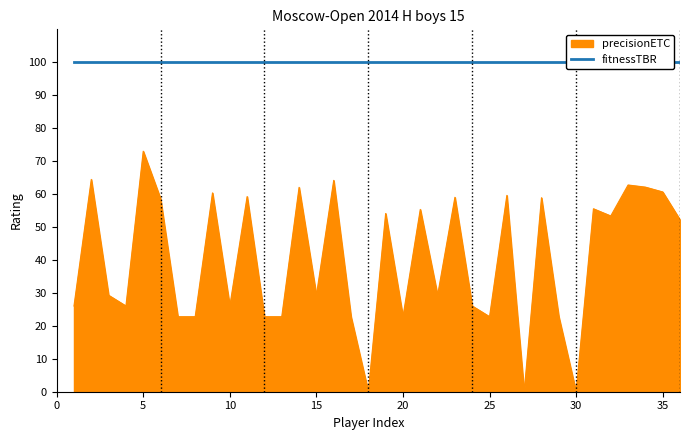

Reading left to right, transcribe all the data shown in this chart.

26.0	64.4	29.3	26.0	73.0	58.6	22.8	22.8	60.3	26.0	59.2	22.8	22.8	62.0	29.3	64.2	22.8	0.0	54.1	22.8	55.3	29.3	59.0	26.0	22.8	59.6	0.0	58.9	22.8	0.0	55.5	53.4	62.8	62.1	60.6	52.2